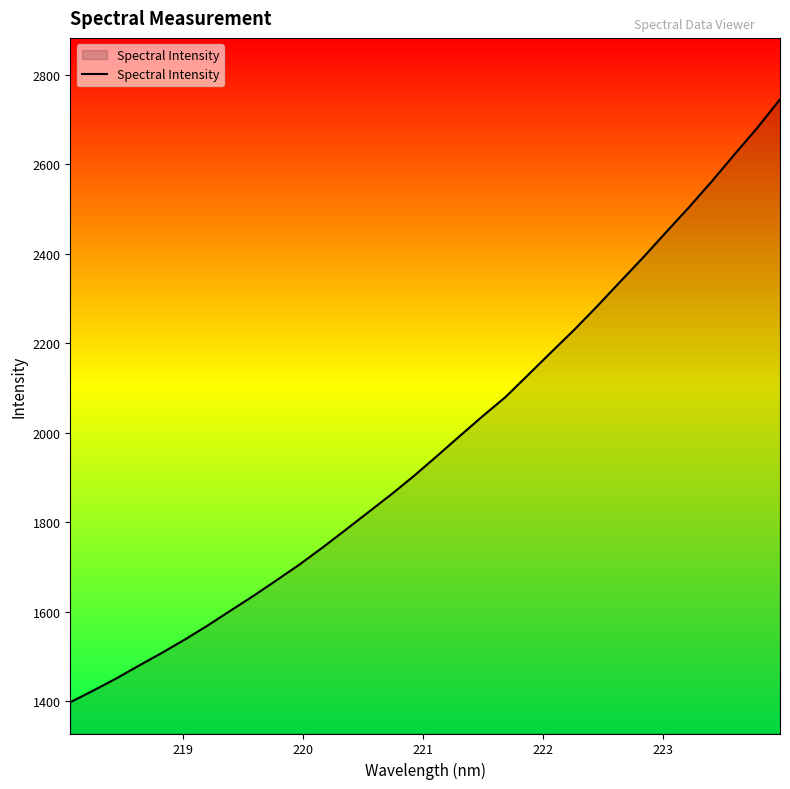

Does the chart have visible grid lines?

No